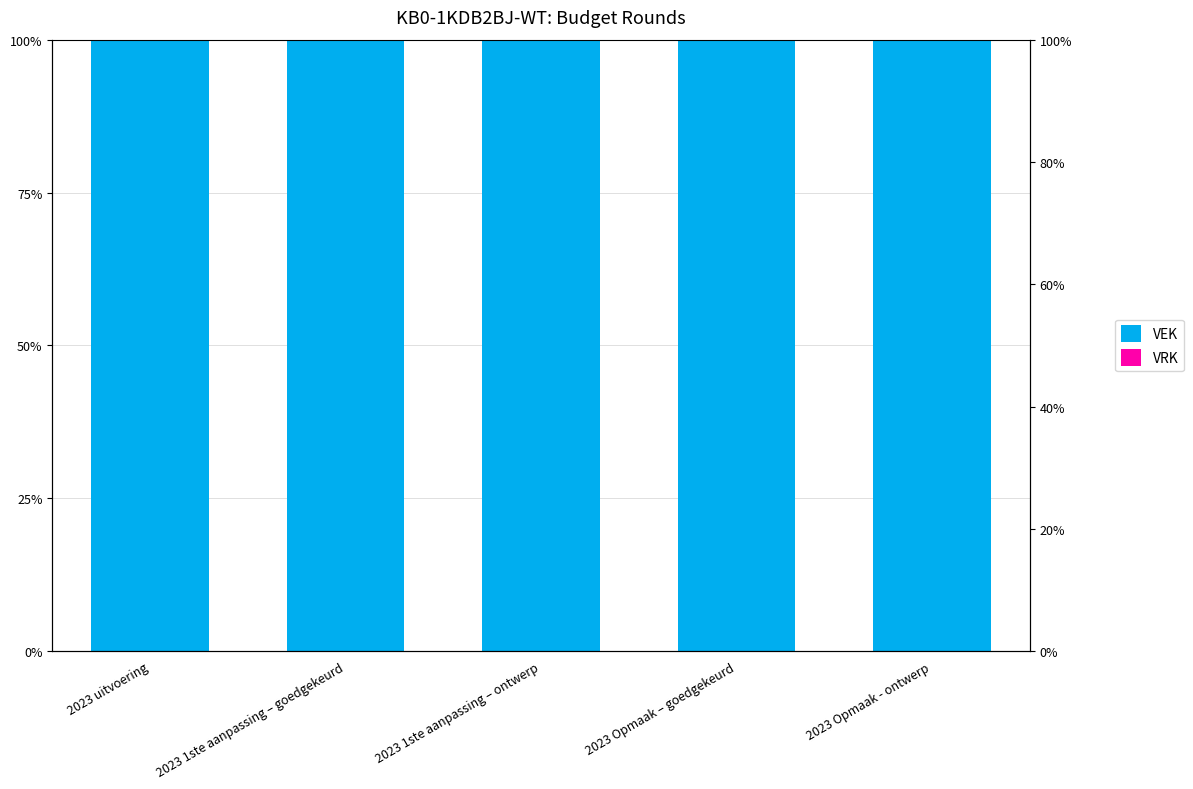

At how many categories does at least one series exceed 0?

5